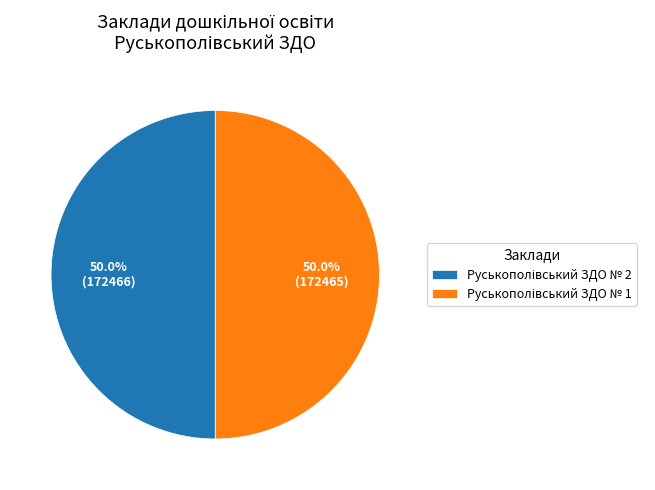

Count the number of slices in the pie.

2